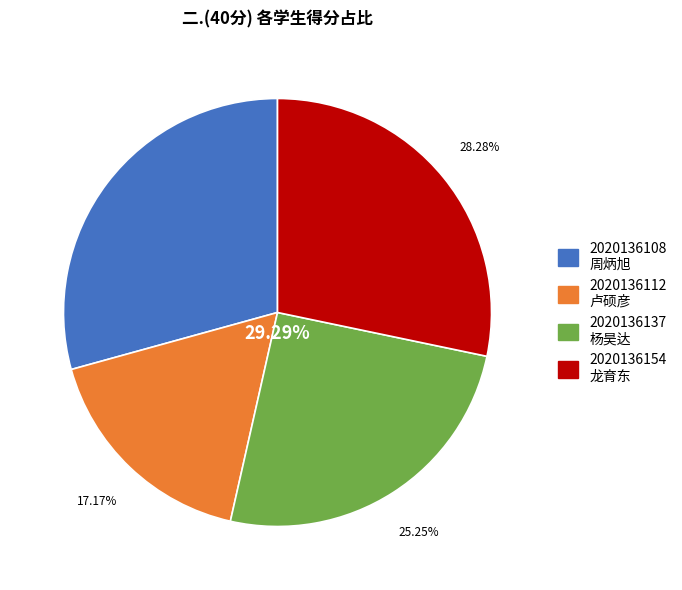

How much of the chart is everything except 2020136154
龙育东?

71.7%